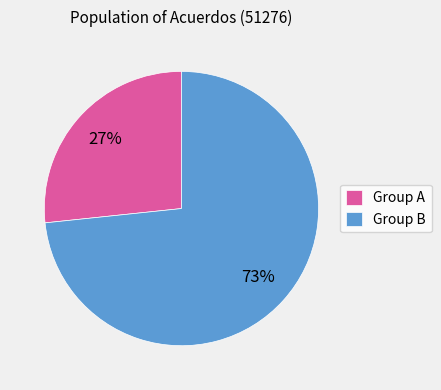

True or false: Group B accounts for 73% of the total.

True